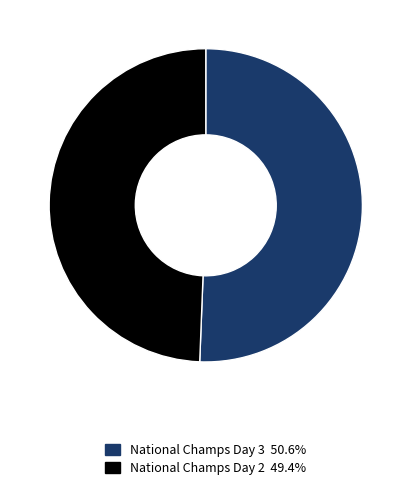

Which category accounts for the majority?

National Champs Day 3